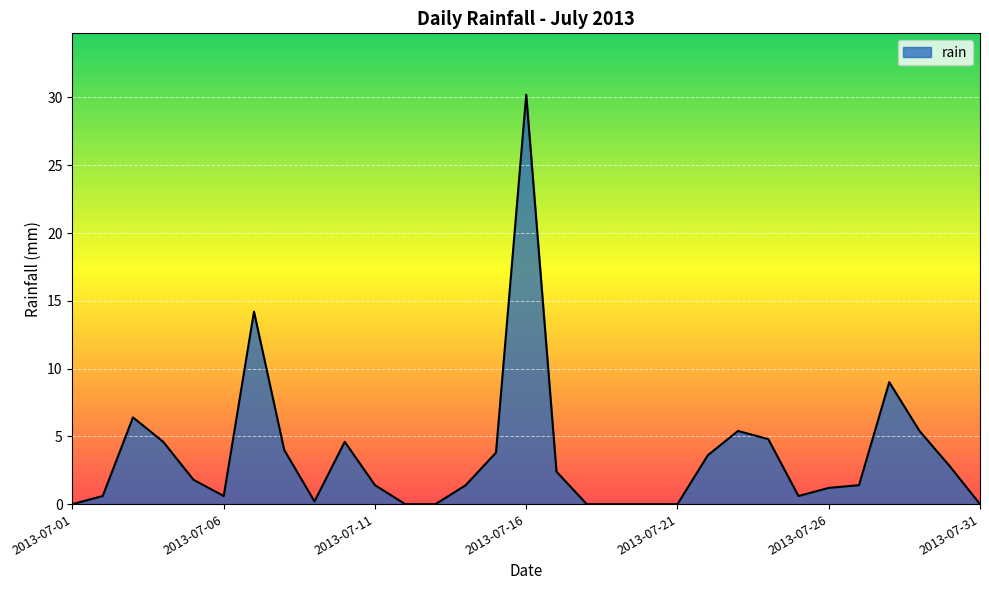

What is the difference between the maximum and minimum values?

30.2